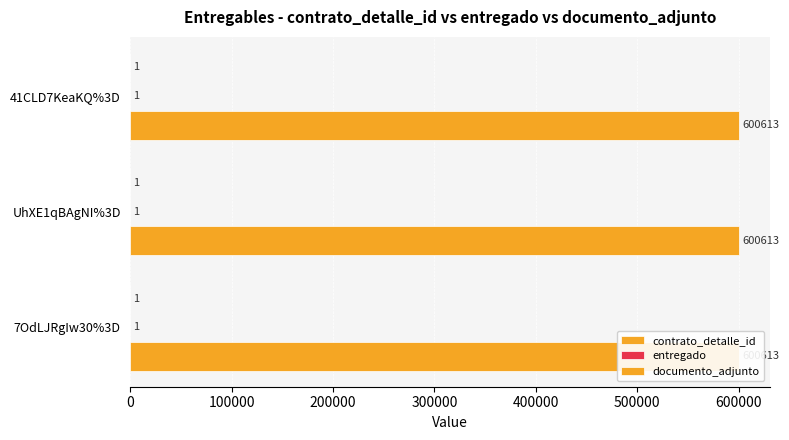

Rank the categories by contrato_detalle_id value from highest to lowest.

7OdLJRgIw30%3D, UhXE1qBAgNI%3D, 41CLD7KeaKQ%3D